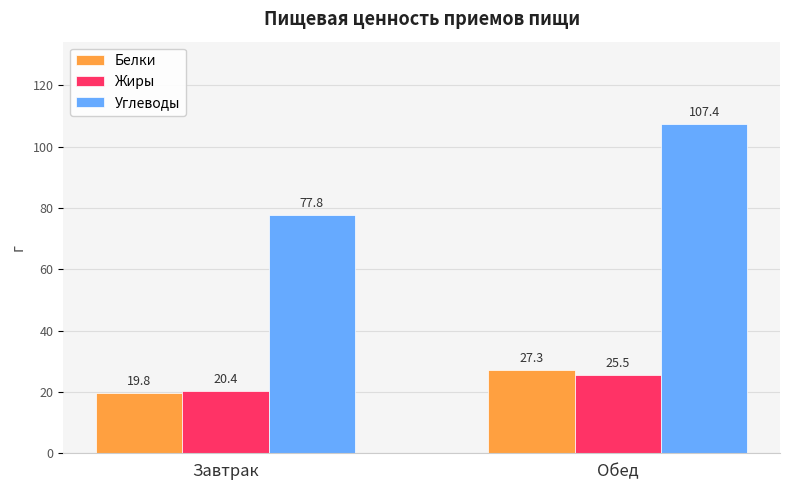

Which series changed the most between Завтрак and Обед?

Углеводы